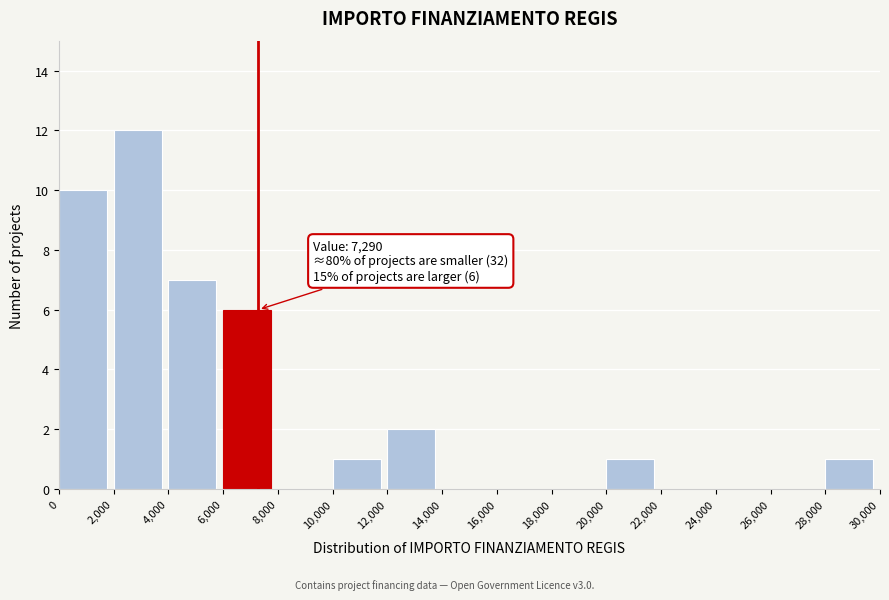

Which range on the x-axis has the tallest bar?

2,000 to 4,000